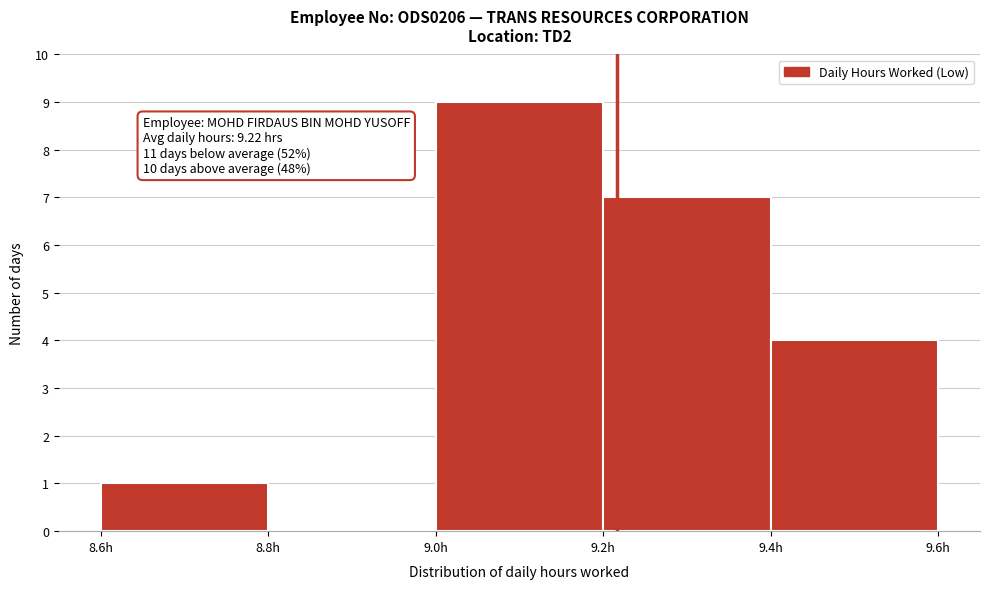

Over which range of the x-axis is the bar tallest?

9.0 to 9.2